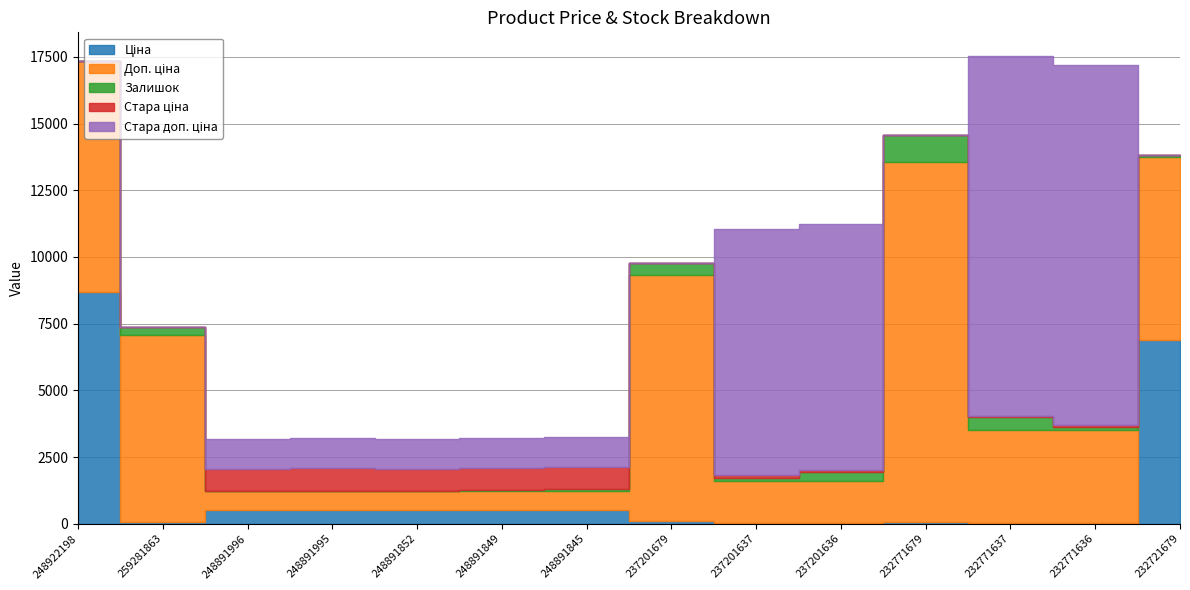

List the series in order of their peak value, highest first.

Доп. ціна, Стара доп. ціна, Ціна, Залишок, Стара ціна